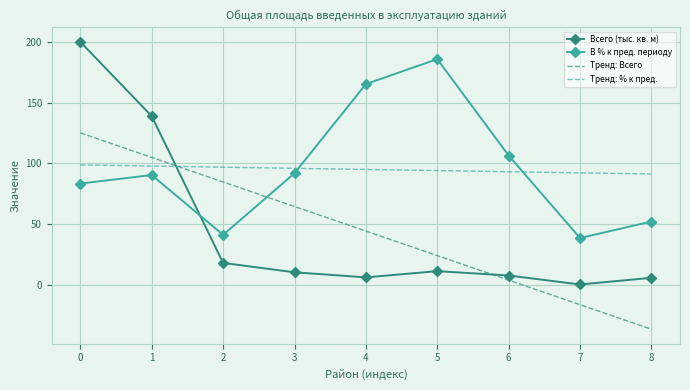

What are all the series names shown in the legend?

Всего (тыс. кв. м), В % к пред. периоду, Тренд: Всего, Тренд: % к пред.